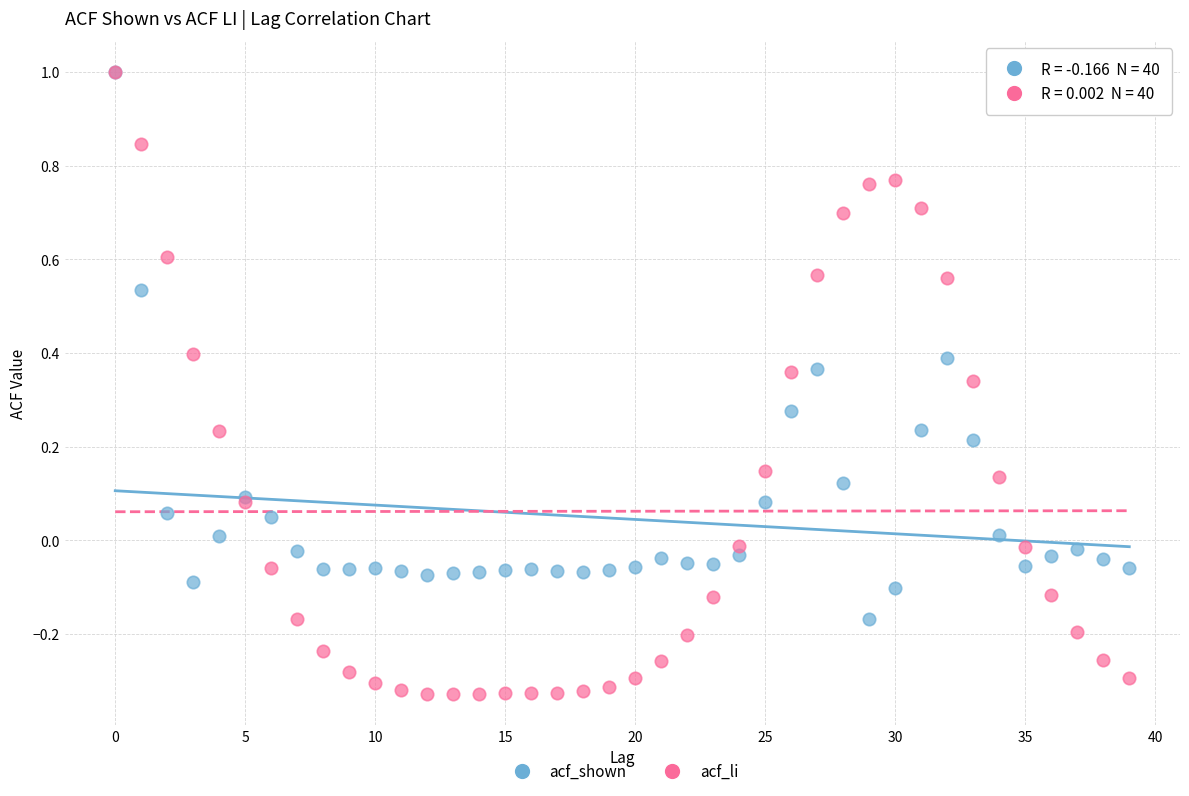

Which series has the largest Y range (max minus min)?

acf_li